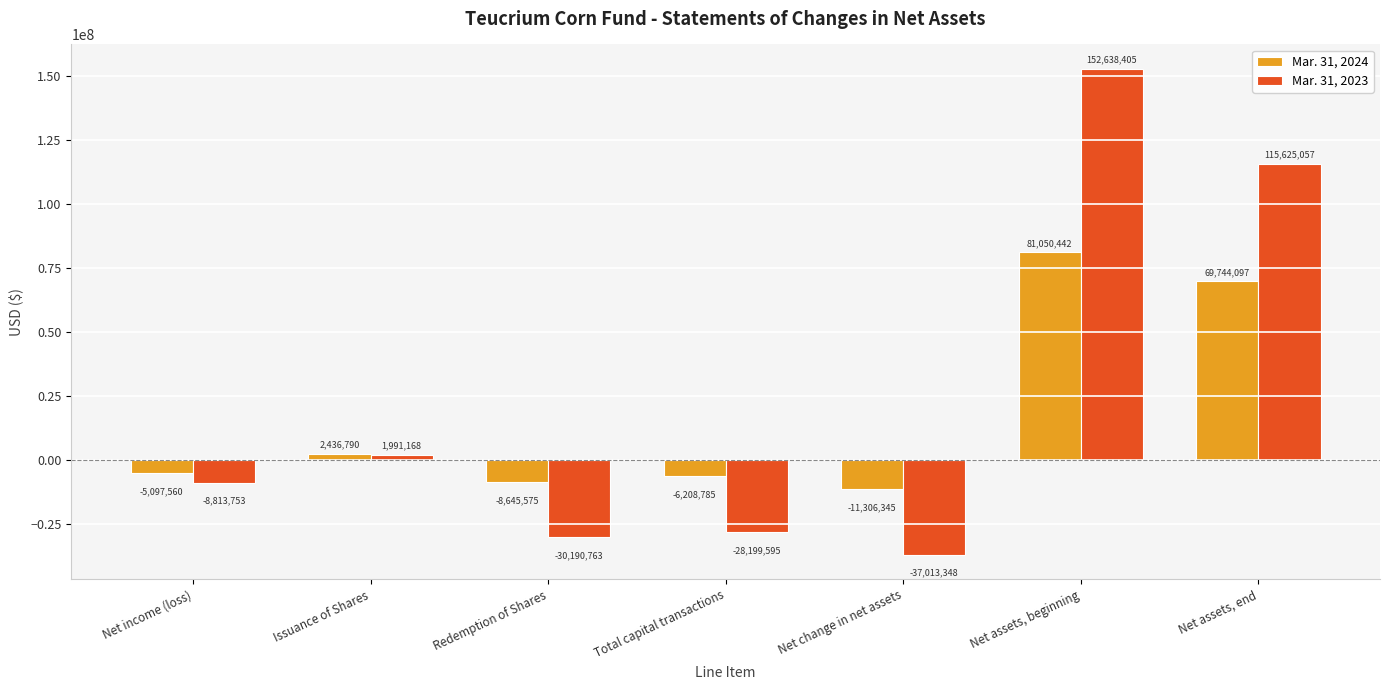

Rank the series by their average value, from highest to lowest.

Mar. 31, 2023, Mar. 31, 2024